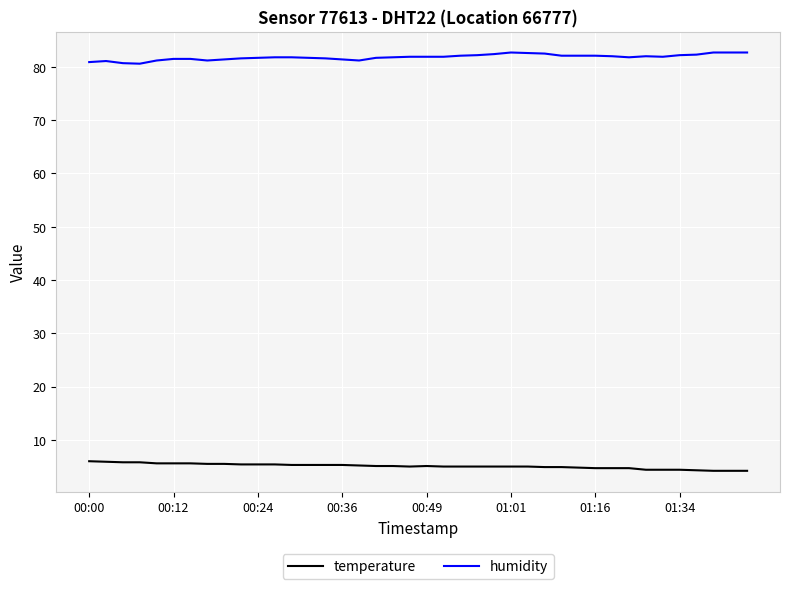

What is the average value of the temperature series?

5.1